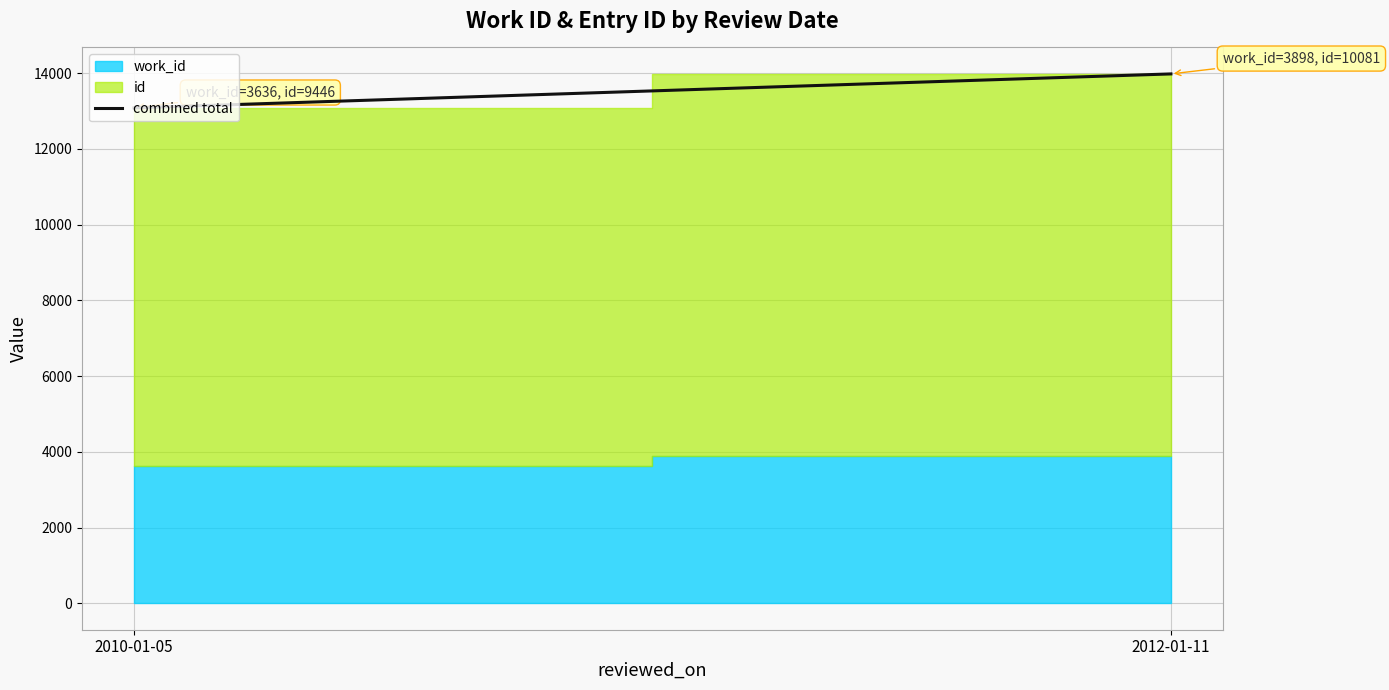

Reading left to right, transcribe all the data shown in this chart.

13082	13979